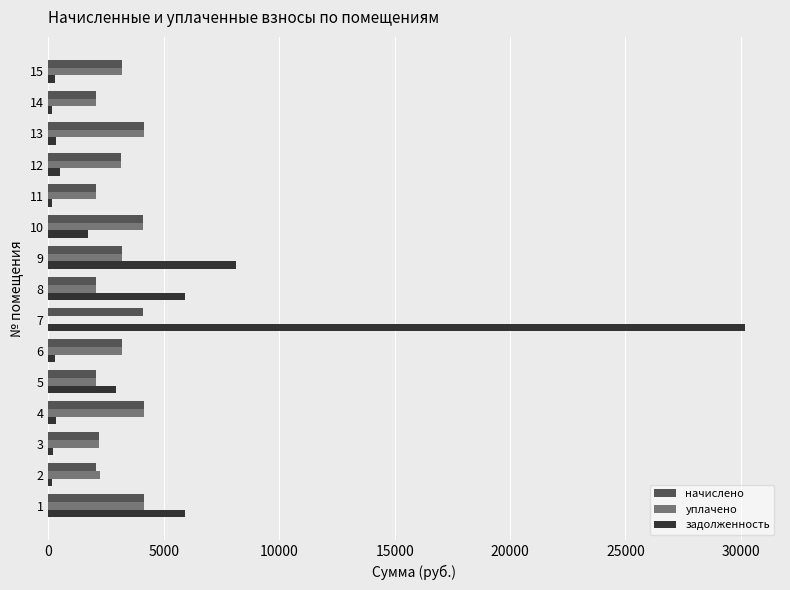

What is the greatest value displayed?

30185.3